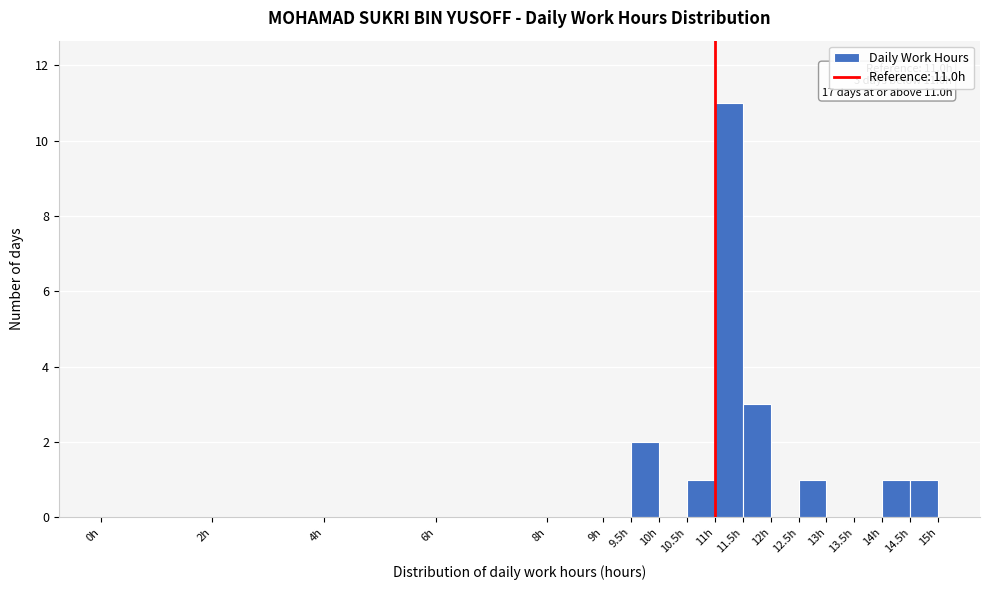

Which range on the x-axis has the tallest bar?

11.0 to 11.5